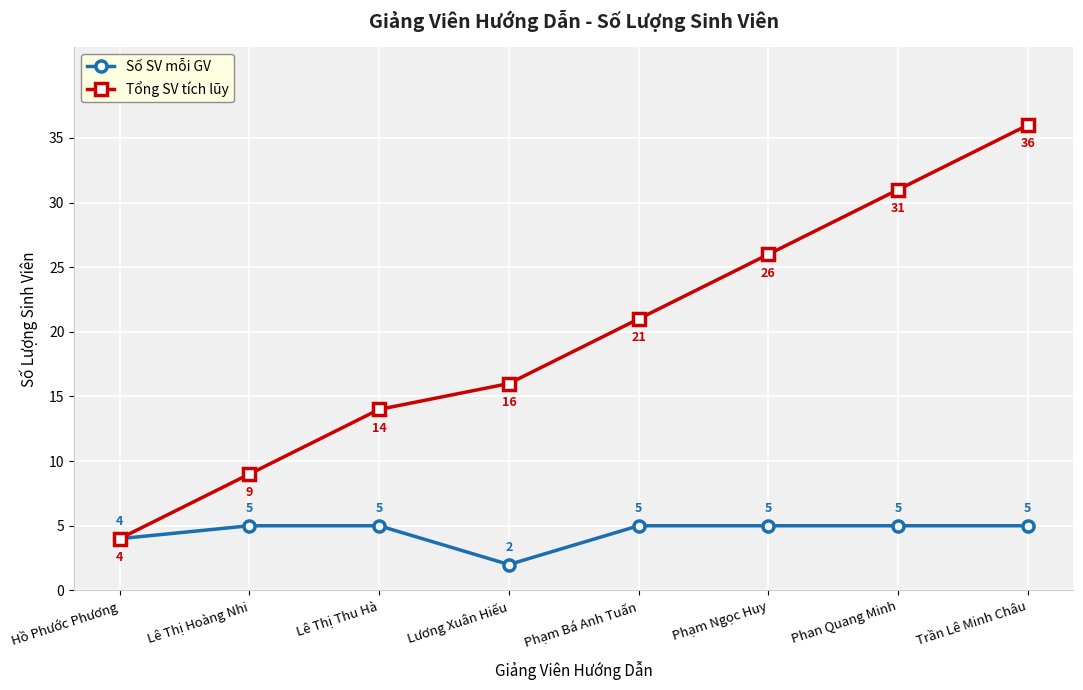

What is the approximate value of Tổng SV tích lũy at Lê Thị Hoàng Nhi, to the nearest 5?

10